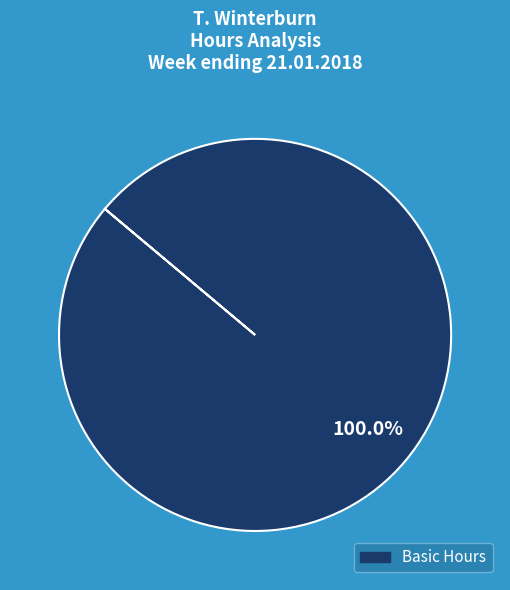

Is there a majority slice in this chart?

Yes